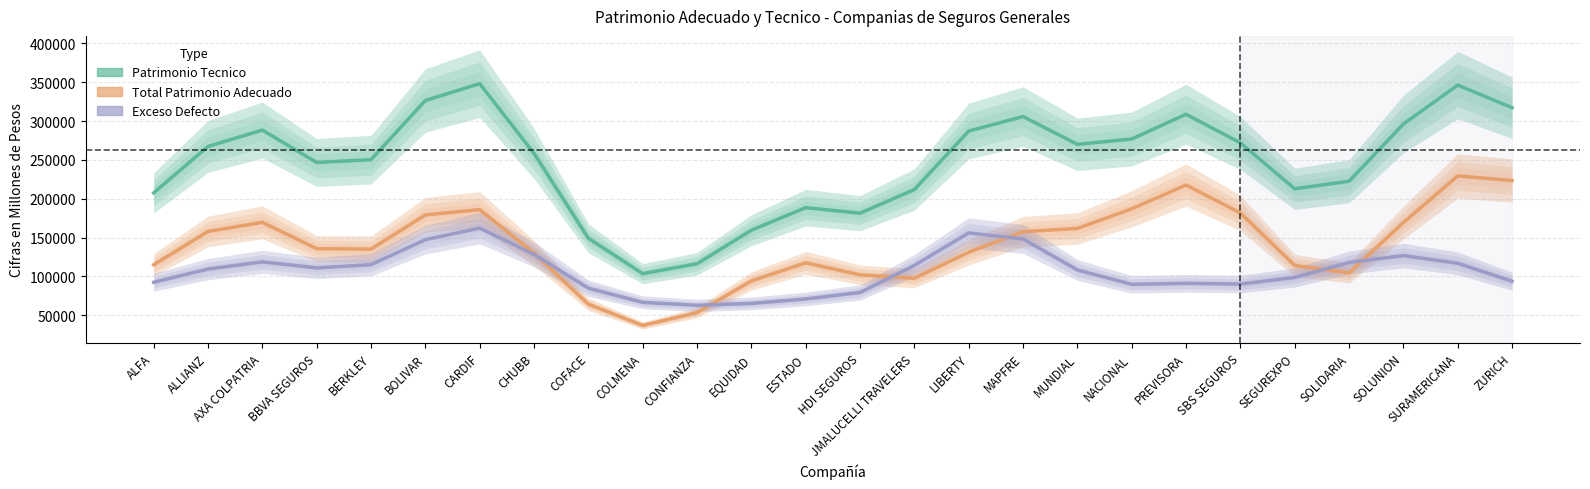

Reading left to right, what are all the values shown in this chart?

Patrimonio Tecnico: 207576.2	267412.0	288430.7	246724.3	250358.0	326557.4	348224.8	258373.6	149141.9	103568.8	116333.5	159509.7	188543.4	181450.8	211888.4	287183.1	305887.7	270103.4	276915.7	308813.7	271916.8	212849.8	222592.8	296195.7	346374.2	317284.5
Total Patrimonio Adecuado: 115036.2	157933.4	169678.5	135748.5	135168.3	179220.9	186021.8	130020.8	64311.1	36907.9	53485.8	94249.5	117520.0	102064.0	97689.5	131189.4	157605.3	161769.9	187080.3	217697.1	181719.2	114153.5	104598.6	169377.3	229466.7	223409.5
Exceso Defecto: 92539.7	109478.3	118752.0	110975.7	115189.7	147336.5	162203.0	128352.9	84830.8	66660.6	62847.2	65259.9	71023.2	79386.6	114198.8	155993.5	148282.2	108333.4	89835.3	91116.6	90197.6	98696.4	117994.1	126818.2	116907.1	93874.7